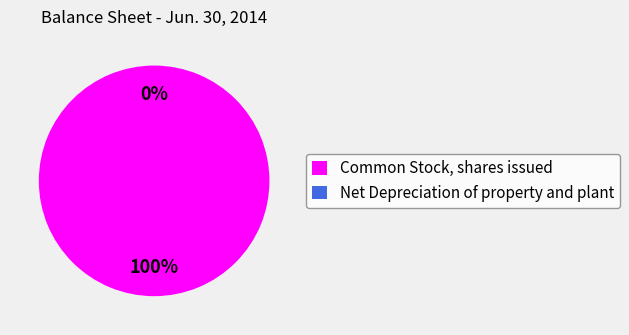

Do Net Depreciation of property and plant and Common Stock, shares issued together represent more than half of the pie?

Yes